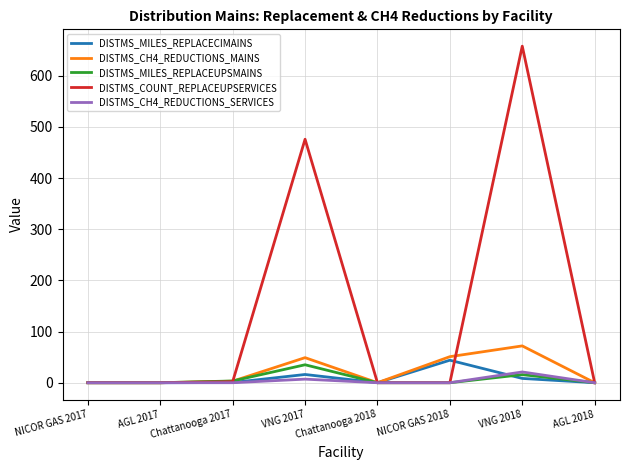

True or false: DISTMS_MILES_REPLACECIMAINS and DISTMS_CH4_REDUCTIONS_SERVICES intersect in this chart.

True